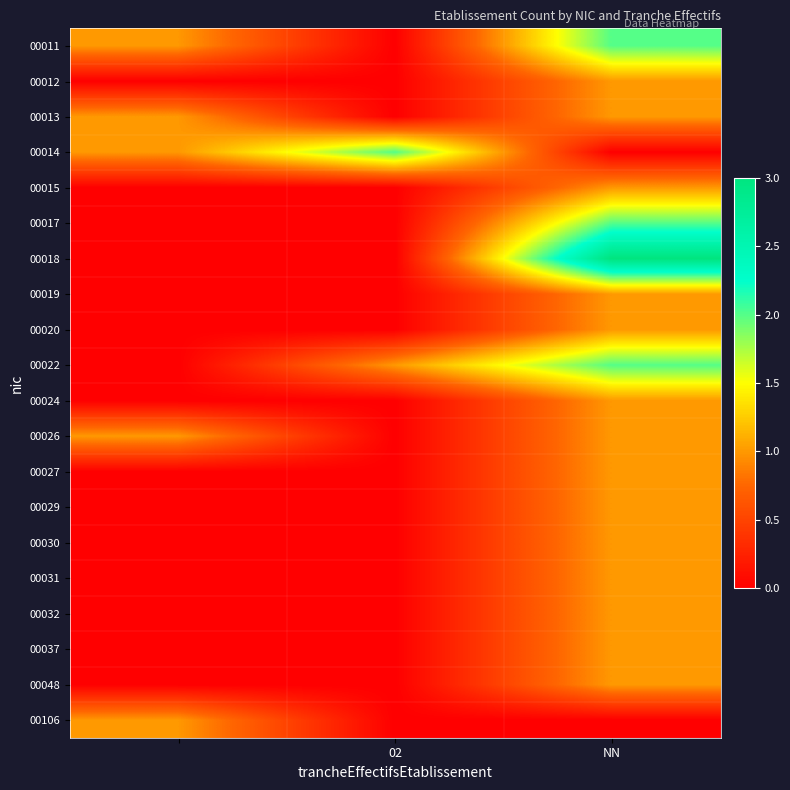

Reading right to left, transcribe all the data shown in this chart.

00011: 2	0	1
00012: 1	0	0
00013: 1	0	1
00014: 0	2	1
00015: 1	0	0
00017: 2	0	0
00018: 3	0	0
00019: 1	0	0
00020: 1	0	0
00022: 2	1	0
00024: 1	0	0
00026: 1	0	1
00027: 1	0	0
00029: 1	0	0
00030: 1	0	0
00031: 1	0	0
00032: 1	0	0
00037: 1	0	0
00048: 1	0	0
00106: 0	0	1